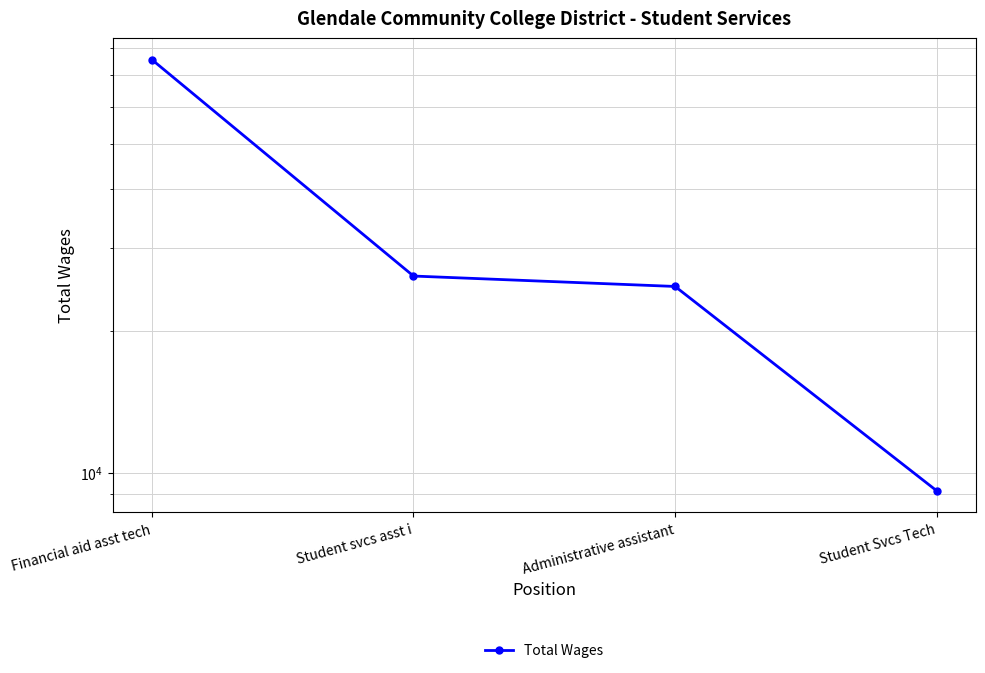

What is the label of the 4th point from the right?

Financial aid asst tech